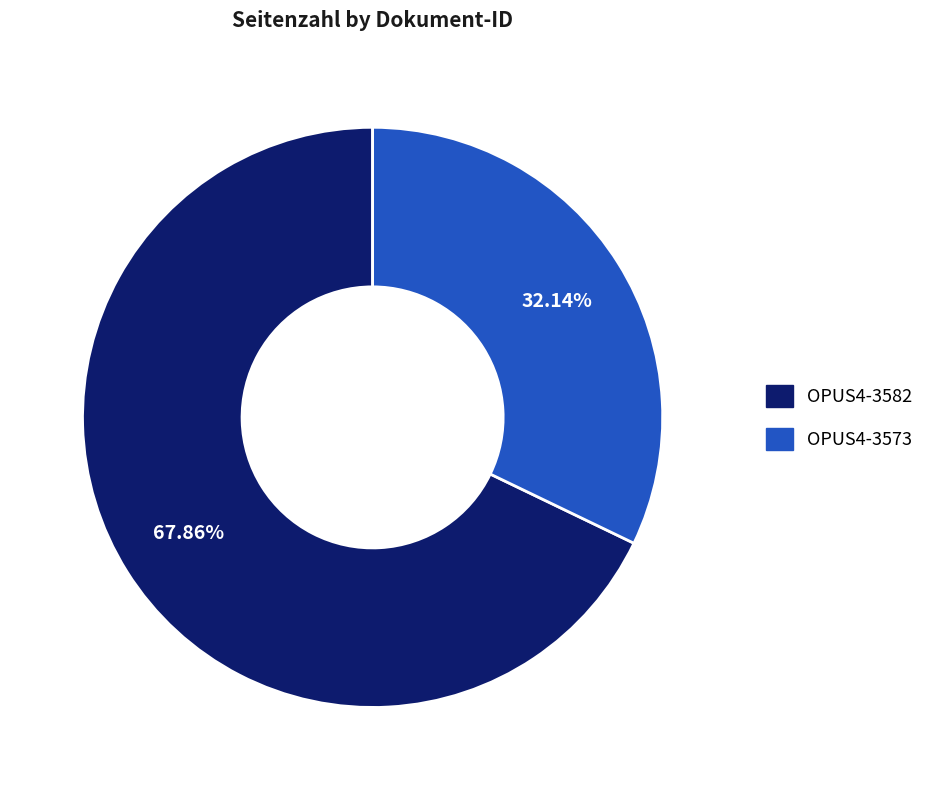

Count the number of slices in the pie.

2